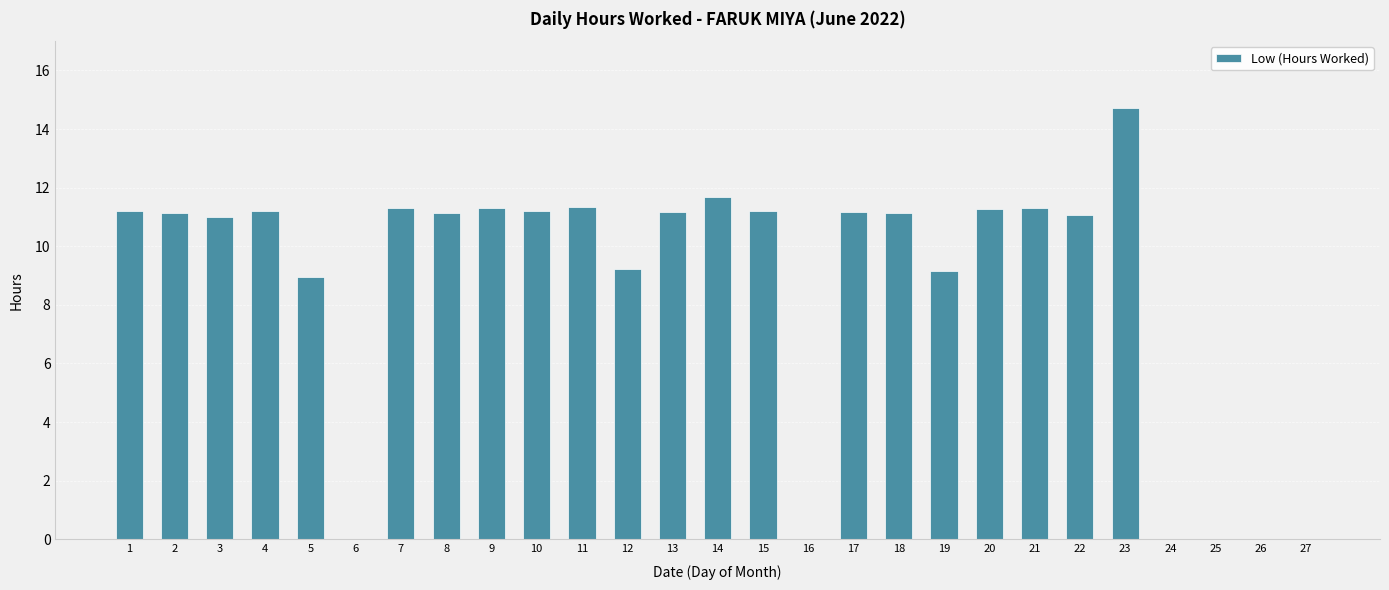

Which label corresponds to the largest value in the chart?

23